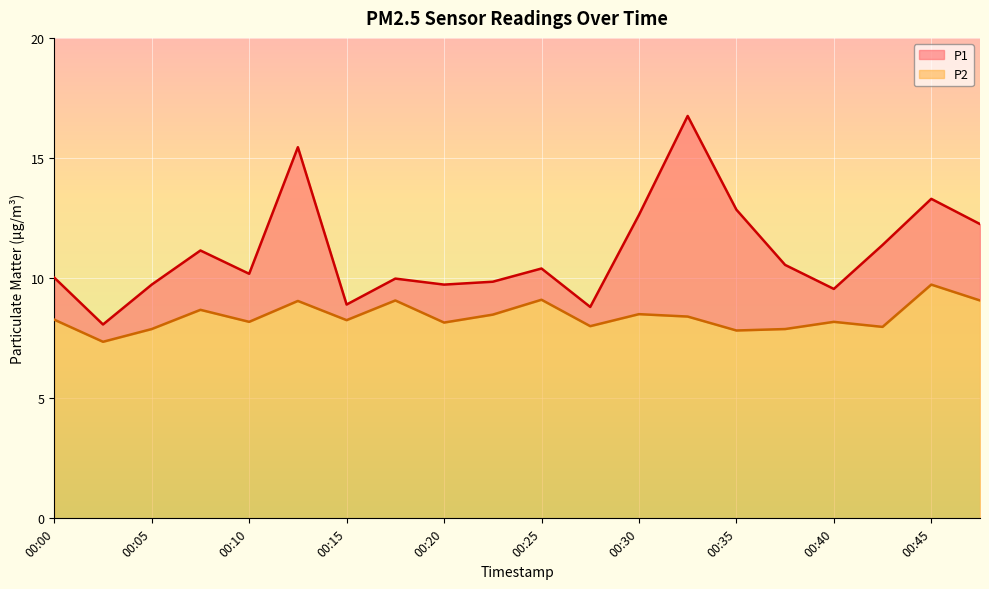

At which label does P2 reach its peak?

00:45